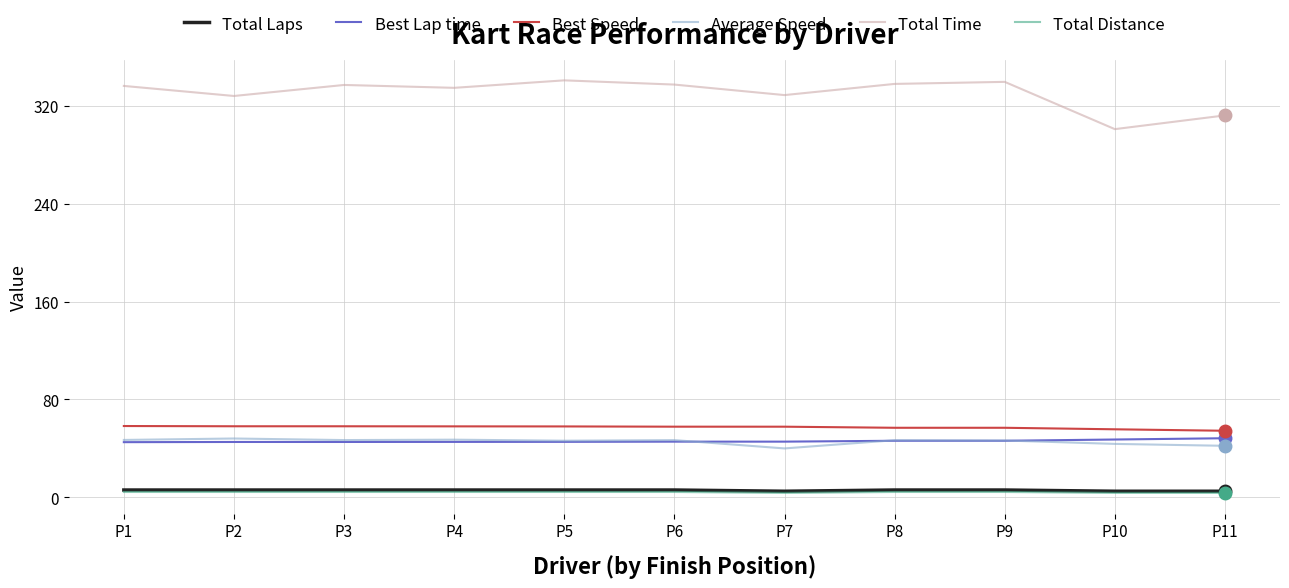

Which series has the largest range (max minus min)?

Total Time